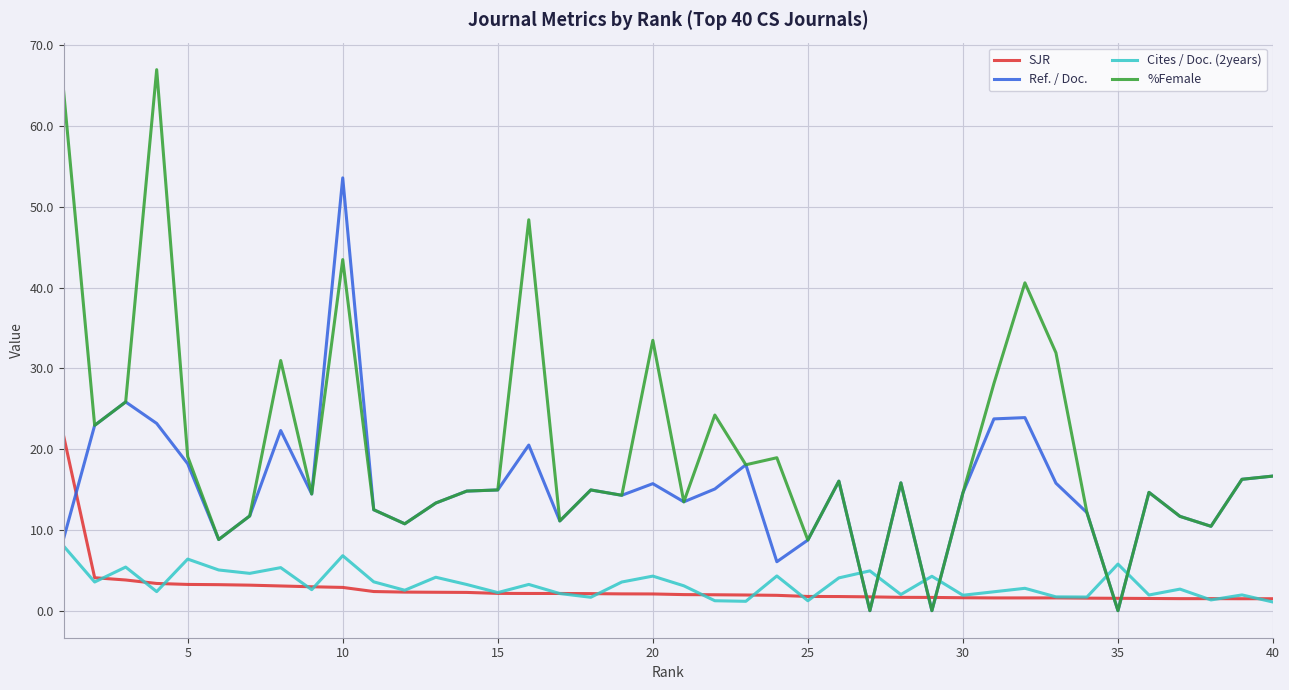

List the series in order of their peak value, lowest first.

Cites / Doc. (2years), SJR, Ref. / Doc., %Female